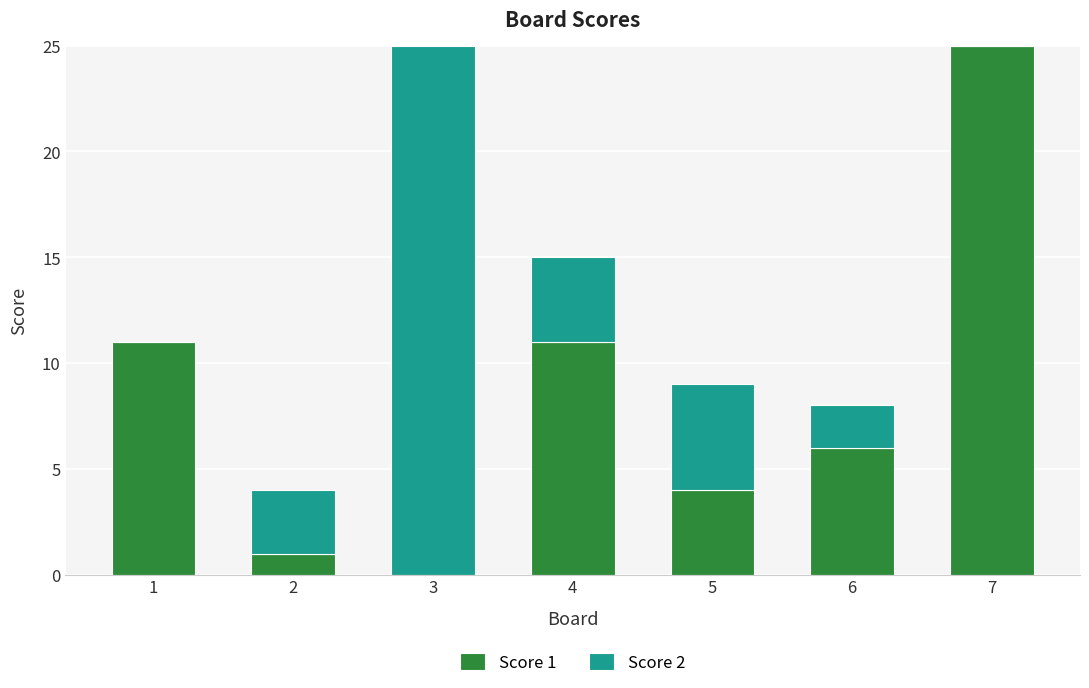

True or false: Score 1 has a value of -13 at 3.

False